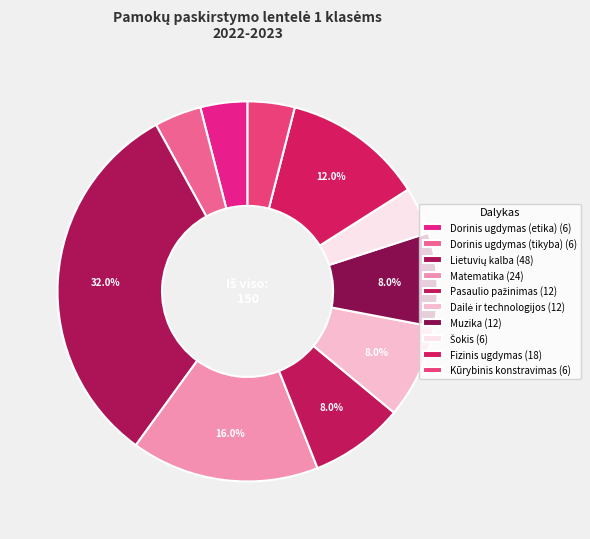

Count the number of slices in the pie.

10